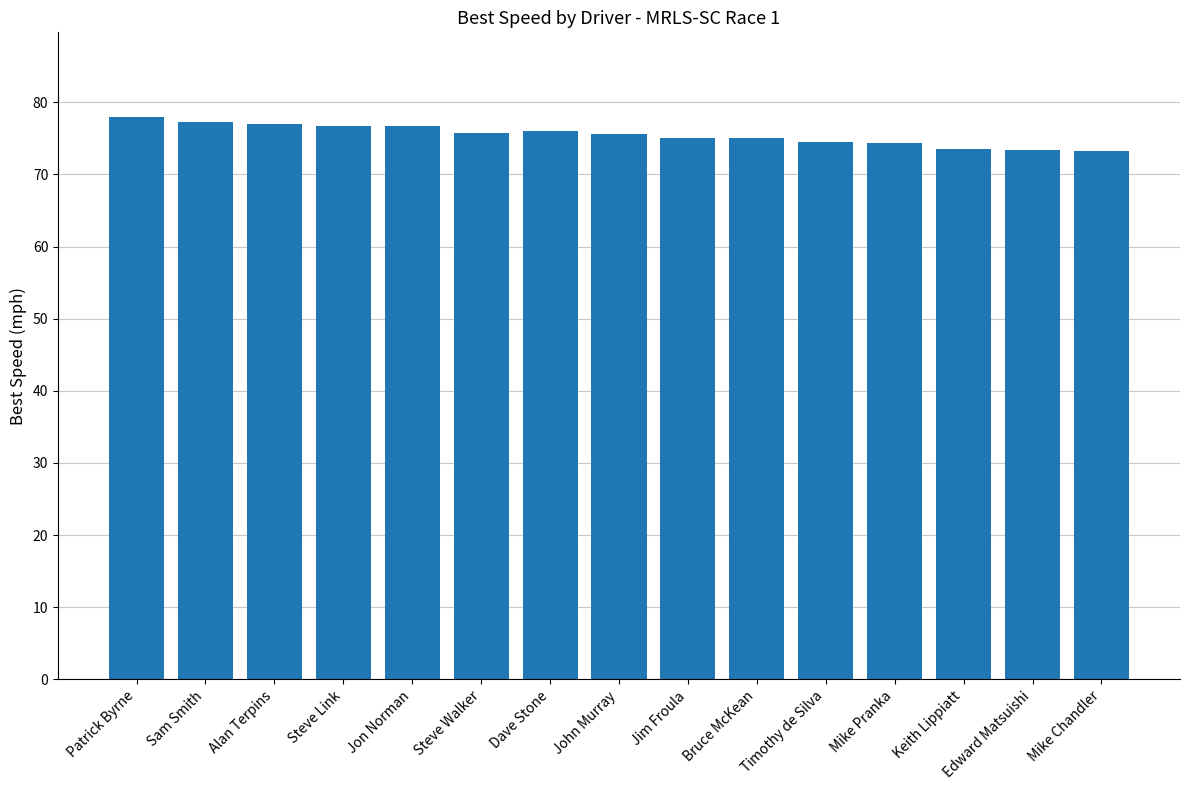

What is the change in value from Steve Link to Edward Matsuishi?

-3.3